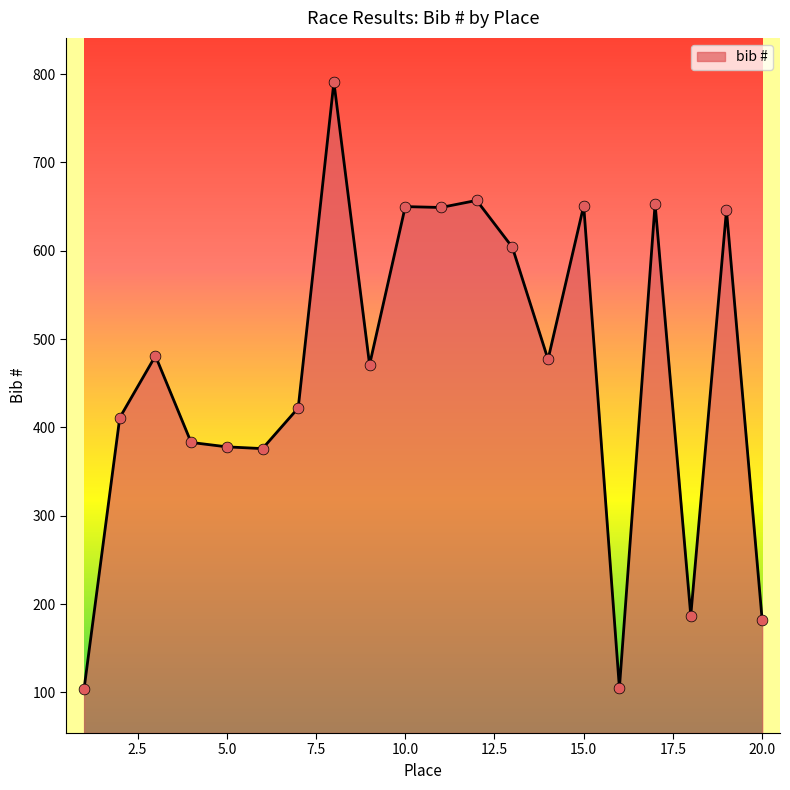

What is the minimum value shown in the chart?

104